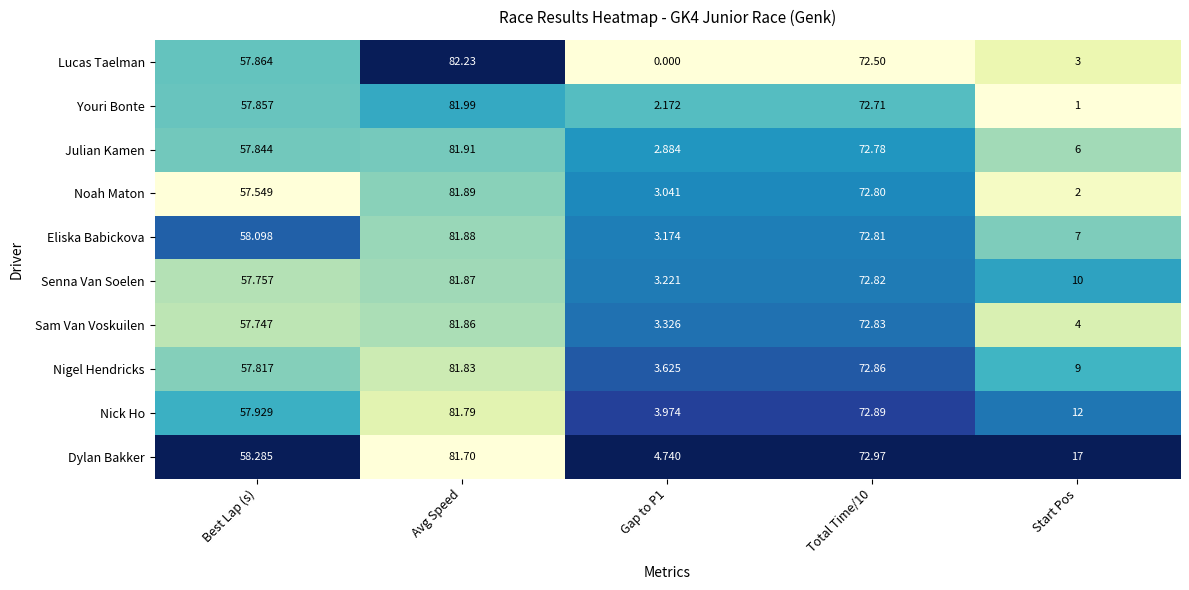

What is the total value across all series at Best Lap (s)?

578.7